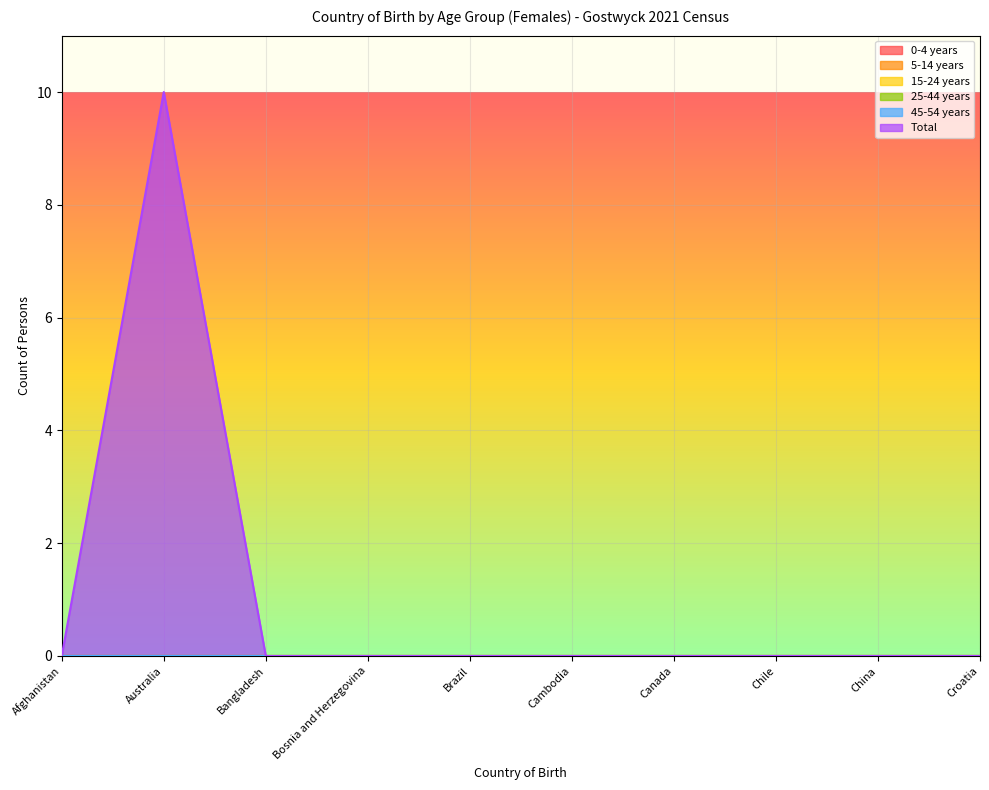

Reading left to right, extract all data points from this chart.

0-4 years: Afghanistan=0	Australia=0	Bangladesh=0	Bosnia and Herzegovina=0	Brazil=0	Cambodia=0	Canada=0	Chile=0	China=0	Croatia=0
5-14 years: Afghanistan=0	Australia=0	Bangladesh=0	Bosnia and Herzegovina=0	Brazil=0	Cambodia=0	Canada=0	Chile=0	China=0	Croatia=0
15-24 years: Afghanistan=0	Australia=0	Bangladesh=0	Bosnia and Herzegovina=0	Brazil=0	Cambodia=0	Canada=0	Chile=0	China=0	Croatia=0
25-44 years: Afghanistan=0	Australia=0	Bangladesh=0	Bosnia and Herzegovina=0	Brazil=0	Cambodia=0	Canada=0	Chile=0	China=0	Croatia=0
45-54 years: Afghanistan=0	Australia=0	Bangladesh=0	Bosnia and Herzegovina=0	Brazil=0	Cambodia=0	Canada=0	Chile=0	China=0	Croatia=0
Total: Afghanistan=0	Australia=10	Bangladesh=0	Bosnia and Herzegovina=0	Brazil=0	Cambodia=0	Canada=0	Chile=0	China=0	Croatia=0